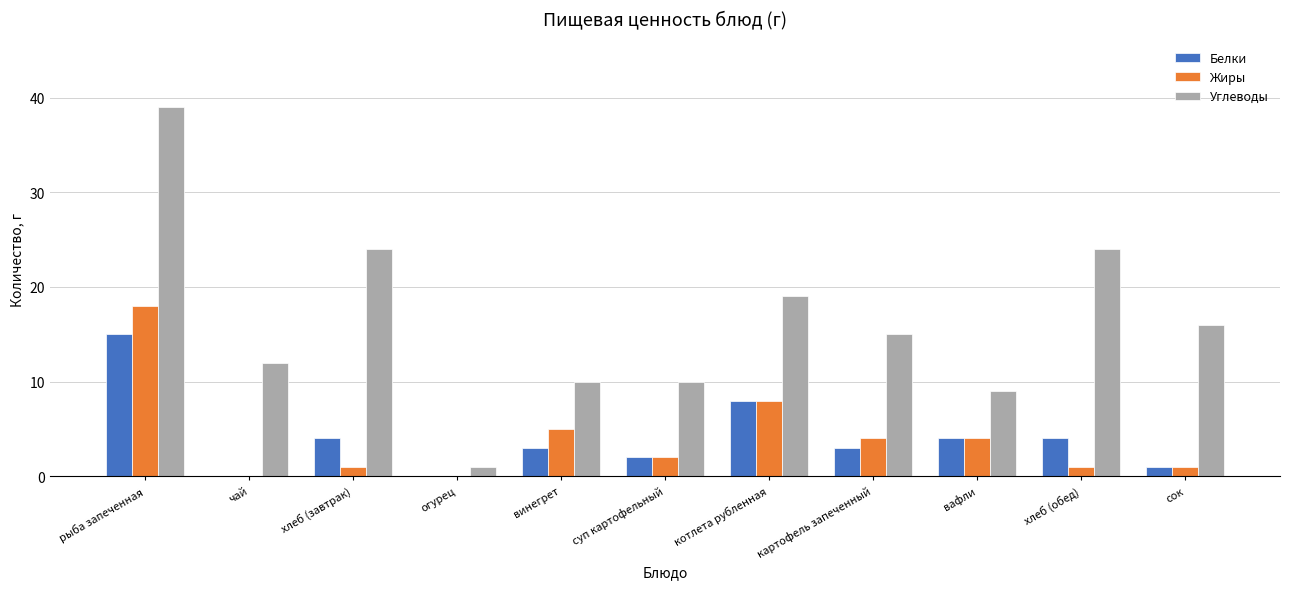

Where is Углеводы nearest to the value 20?

котлета рубленная